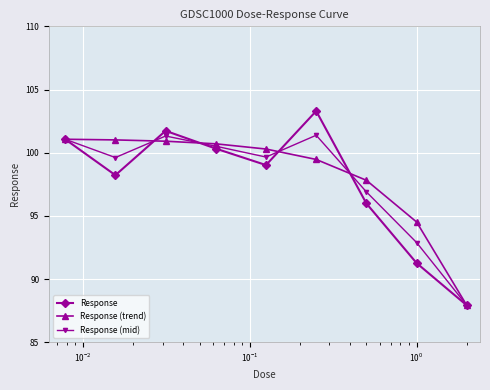

In Response, how many points are lower than both neighbors (excluding endpoints)?

2